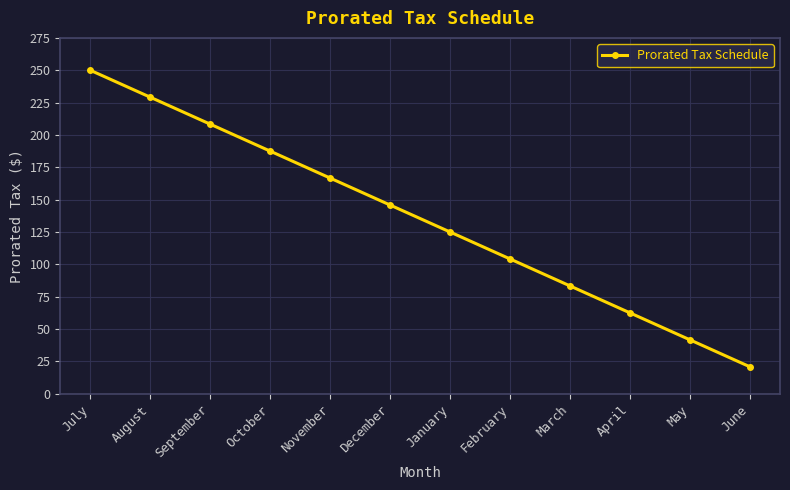

What is the value of the 1st point from the left?

250.0